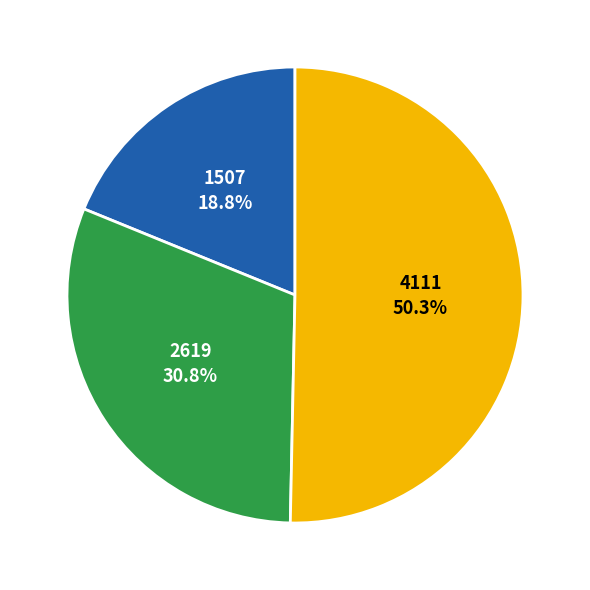

Which slice is the largest?

4111